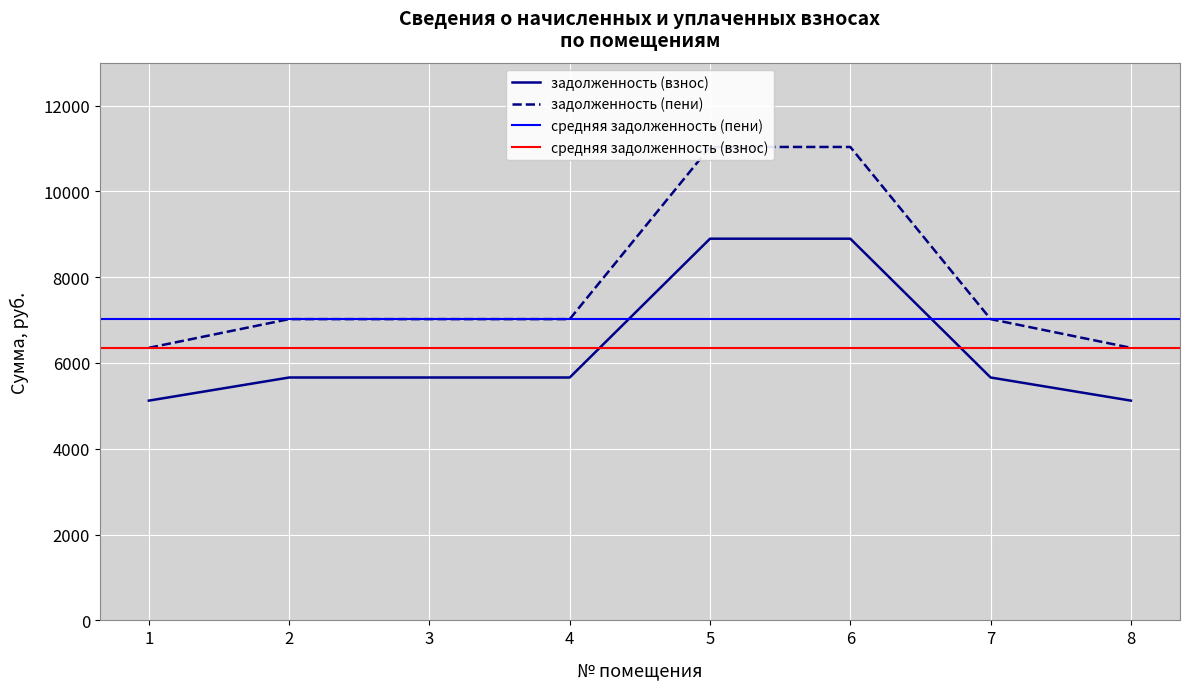

What is the highest value of the задолженность (взнос) series?

8896.8